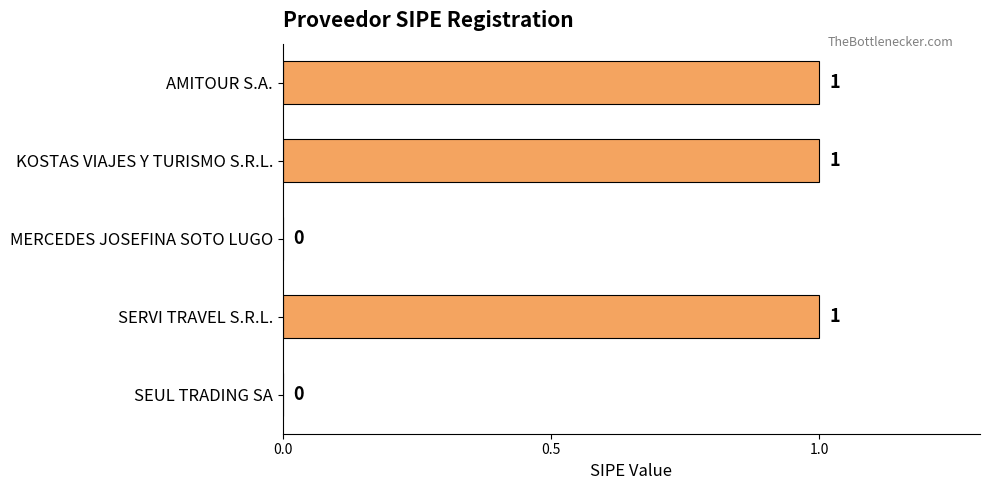

The value at SEUL TRADING SA is 1. True or false?

False